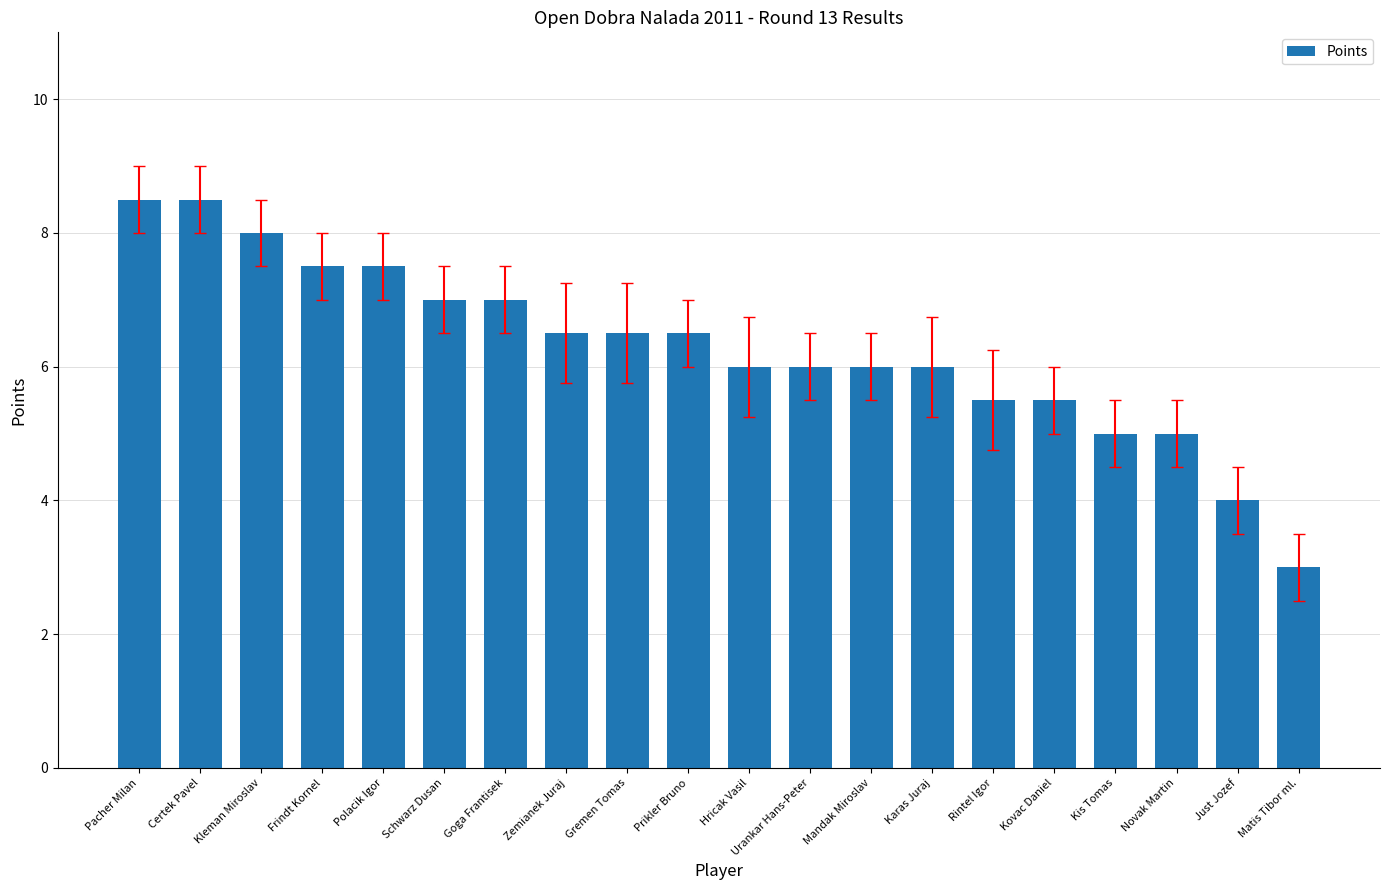

What is the ratio of the value at Kleman Miroslav to the value at Pacher Milan?

0.9